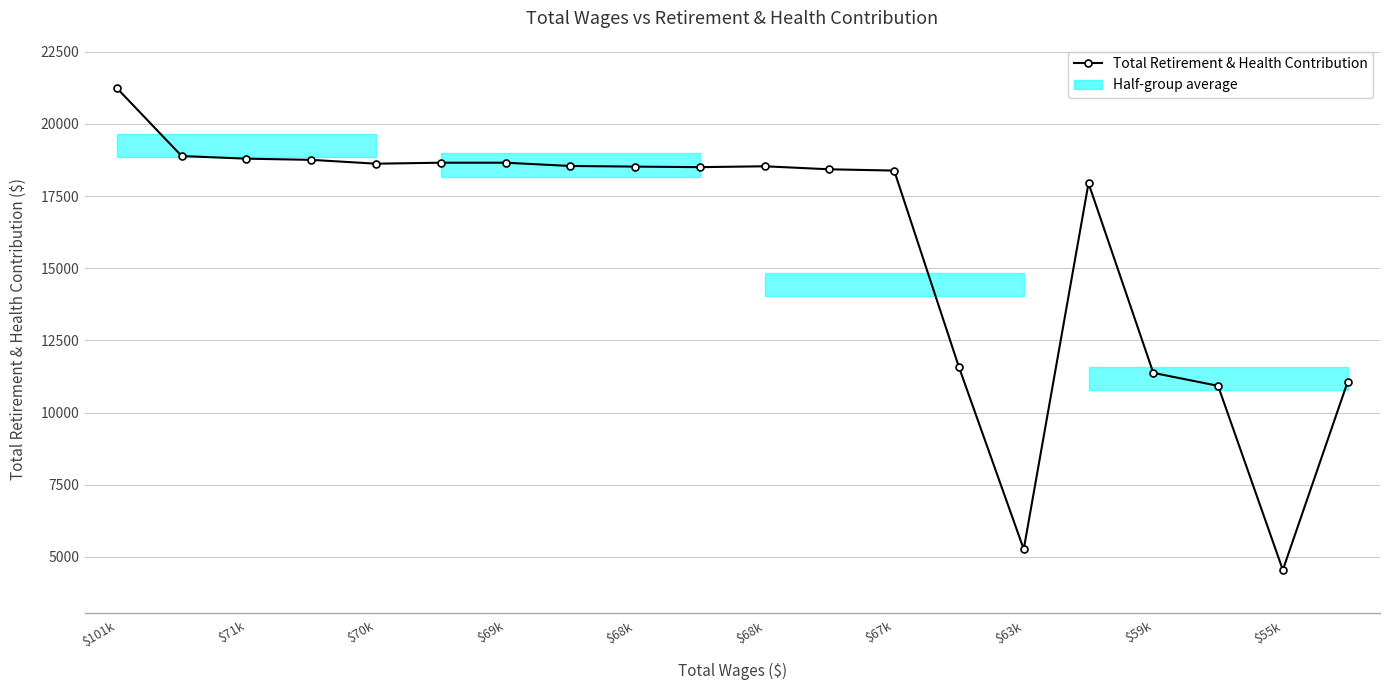

What is the smallest value displayed?

4548